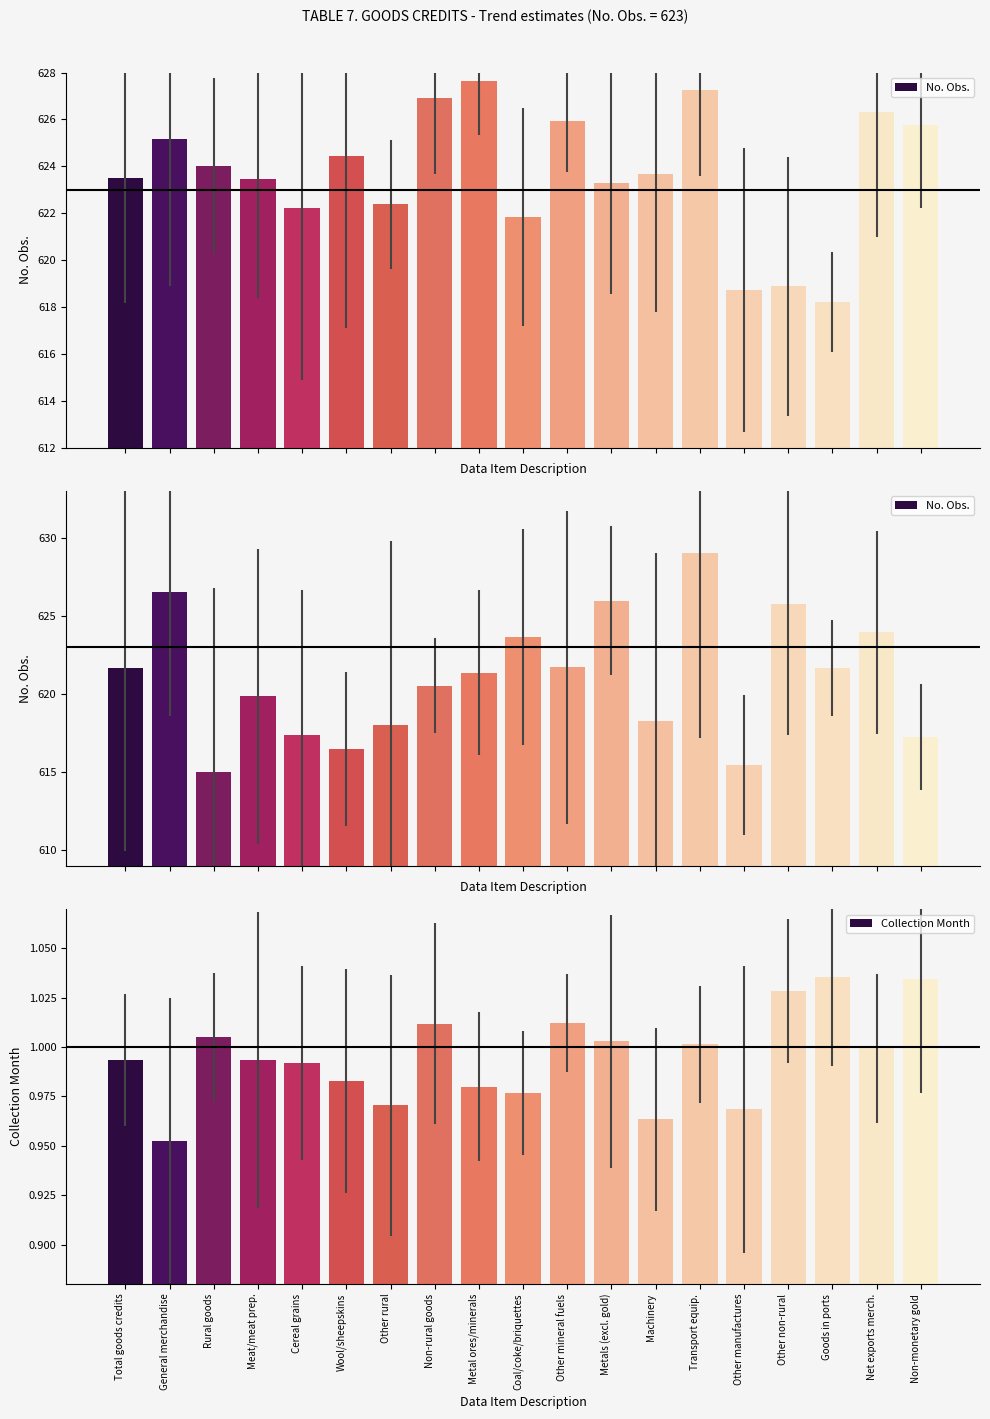

At which label does Collection Month reach its peak?

Goods in ports